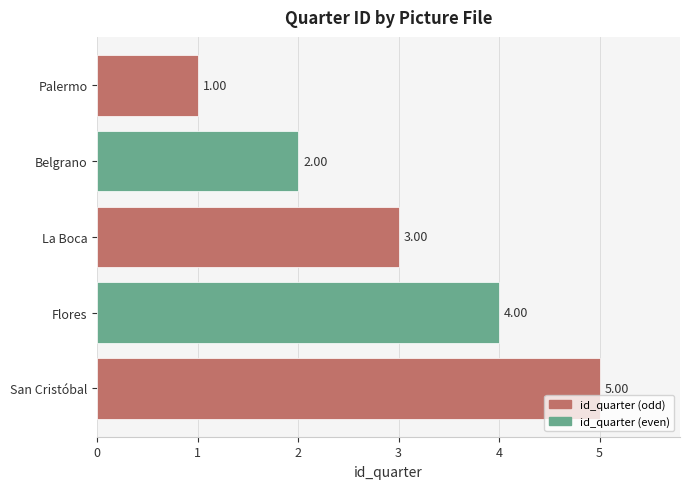

Between San Cristóbal and Flores, which is larger?

San Cristóbal